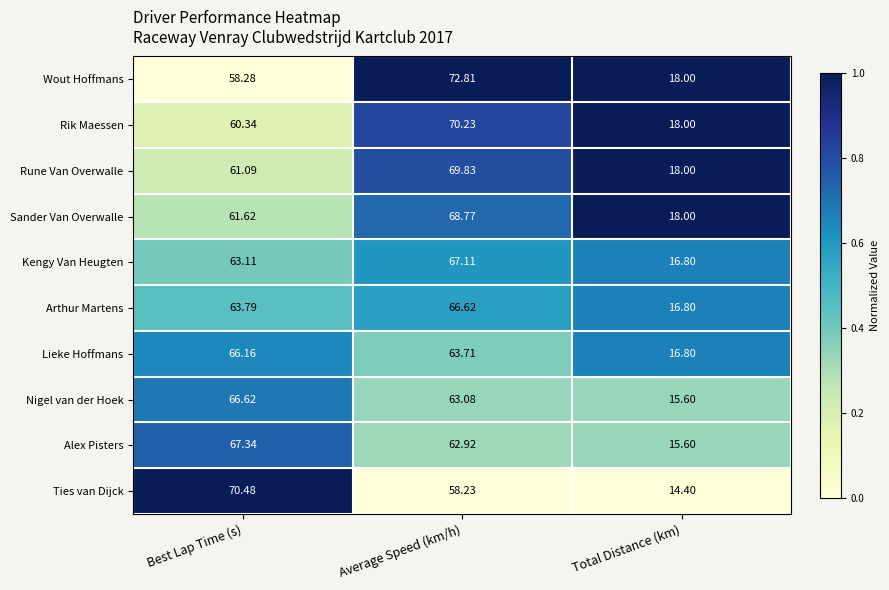

Which series has the largest total across all categories?

Wout Hoffmans